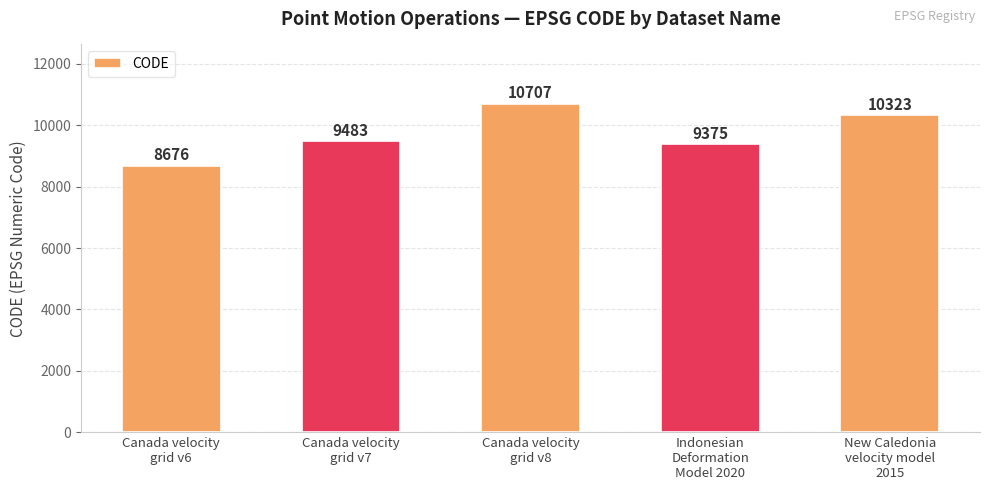

True or false: the data shows 2131 at New Caledonia
velocity model
2015.

False